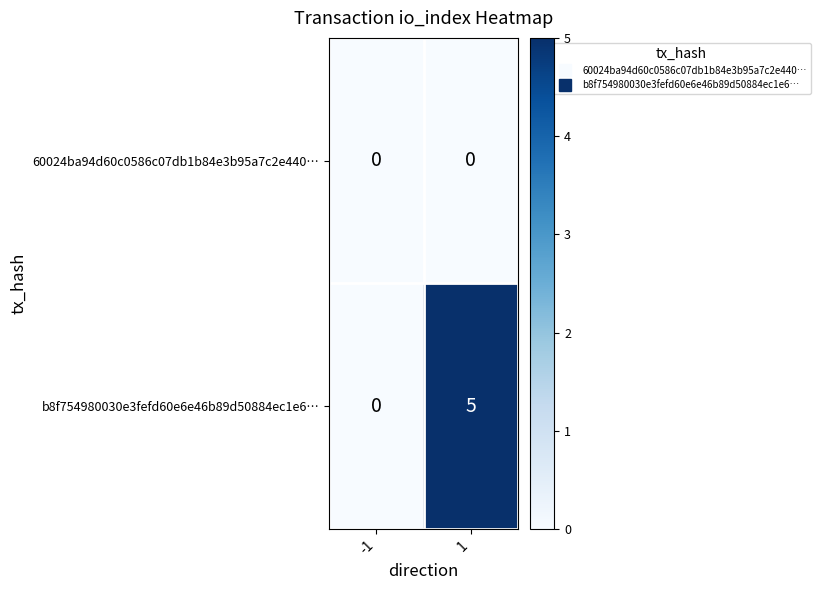

Reading left to right, list all the values displayed in this chart.

60024ba94d60c0586c07db1b84e3b95a7c2e440…: -1=0	1=0
b8f754980030e3fefd60e6e46b89d50884ec1e6…: -1=0	1=5